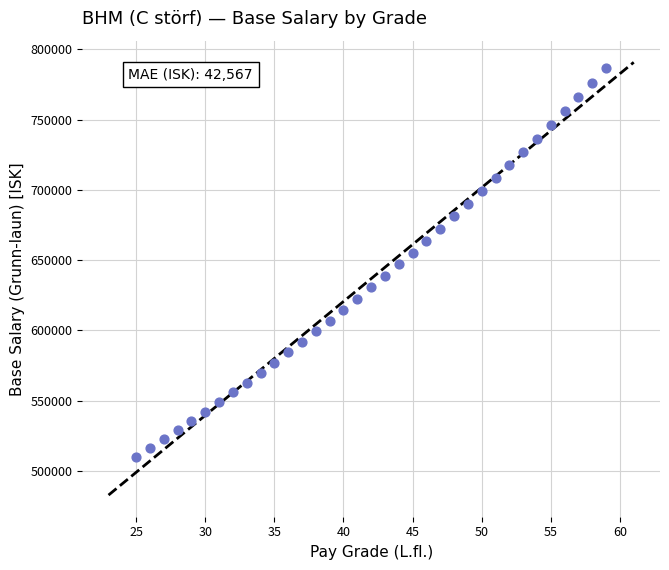

What is the range of Y values (max minus min)?

276655